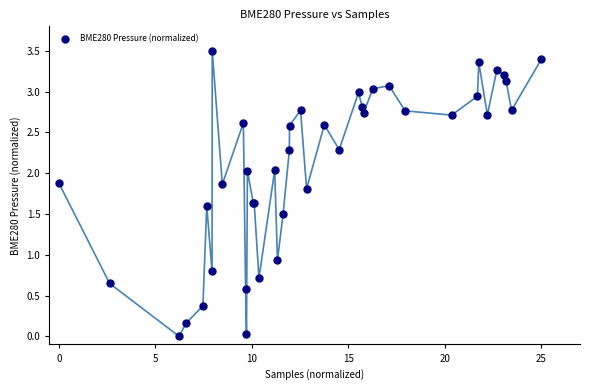

What Y value in the scatter plot is closest to 1?

0.9